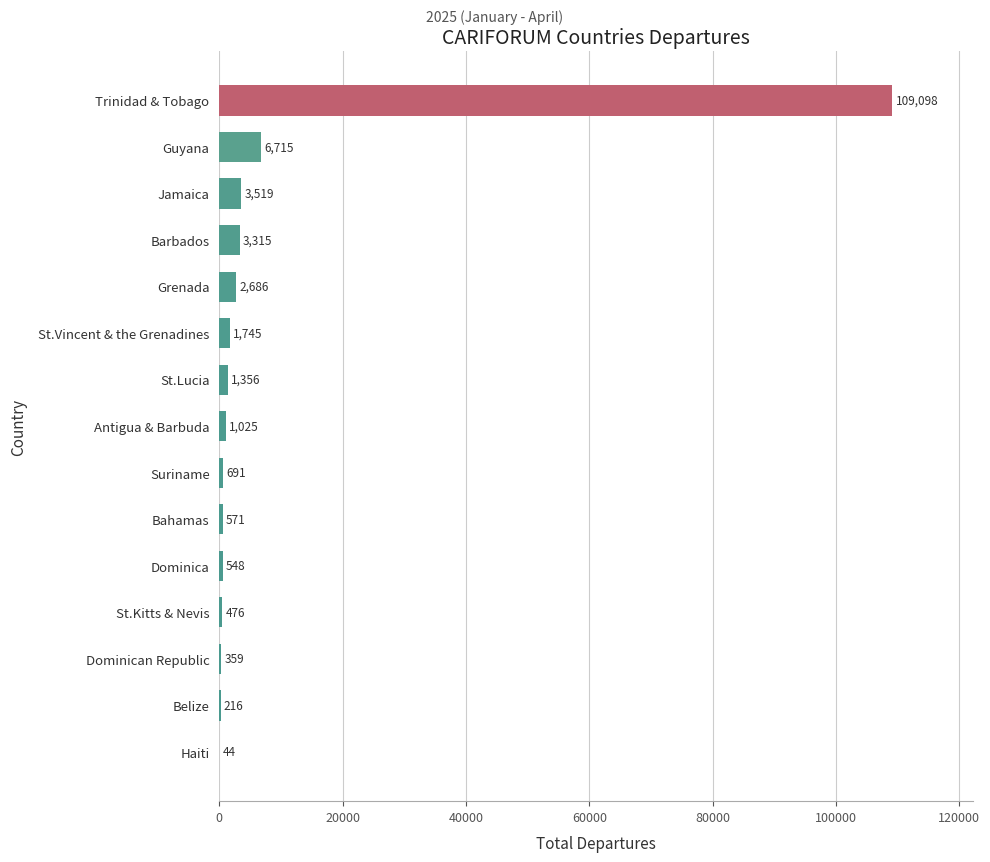

At which label is the value closest to 54571?

Guyana